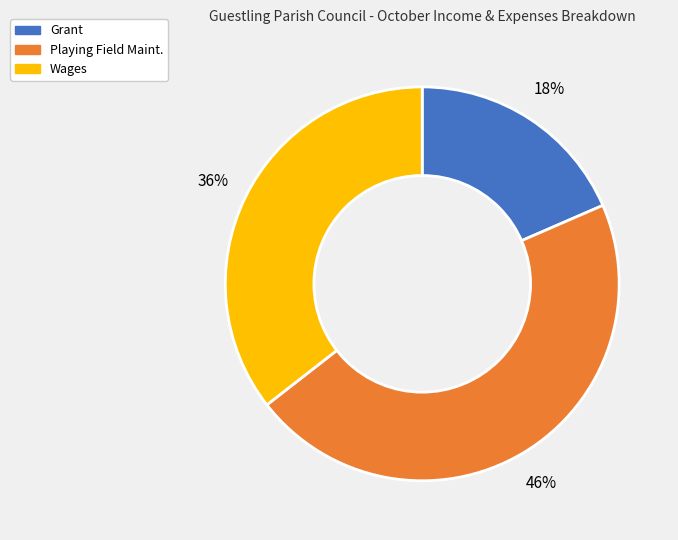

Rank the categories by value from highest to lowest.

Playing Field Maint., Wages, Grant